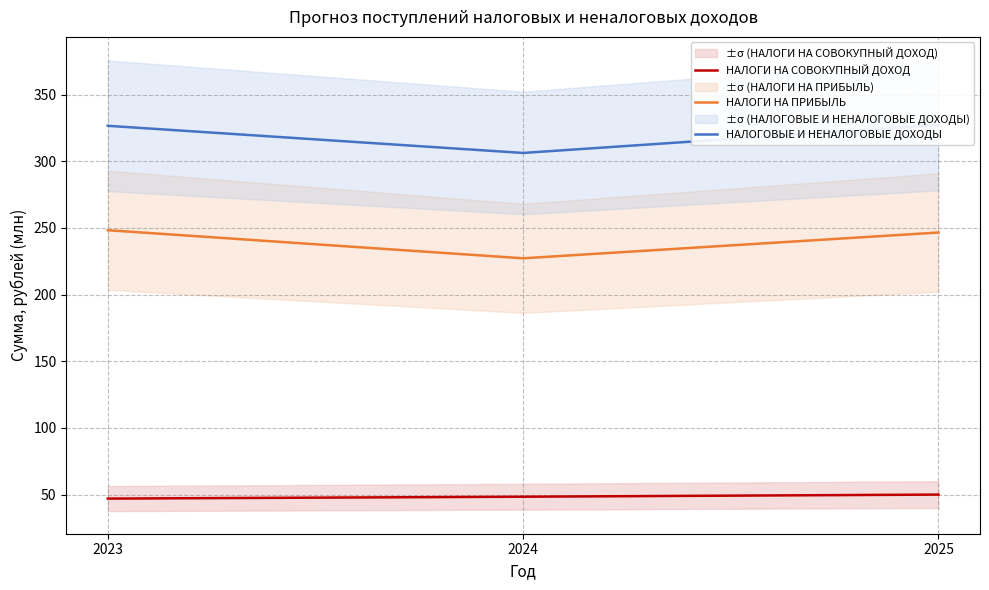

How many lines are shown in the chart?

3